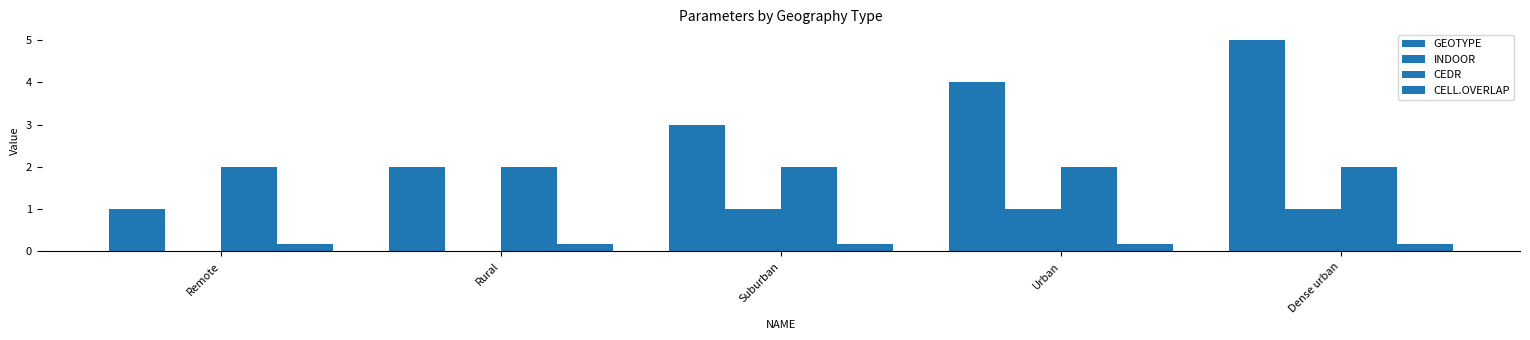

What position from the right is Suburban?

3